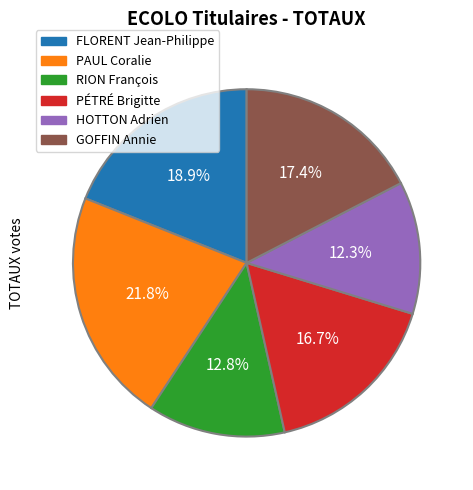

Which has a higher value, RION François or PAUL Coralie?

PAUL Coralie